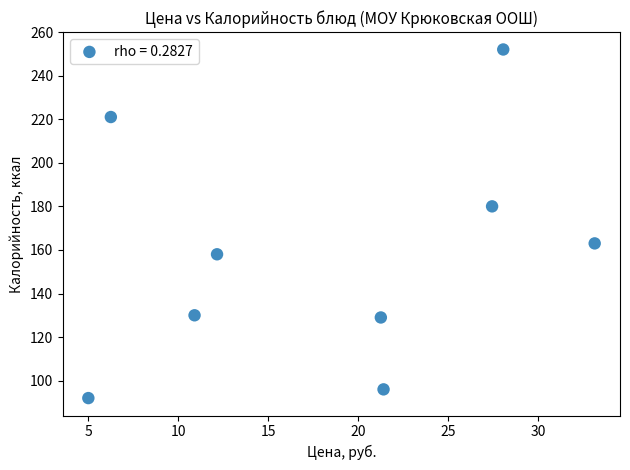

What is the average Y value?

158